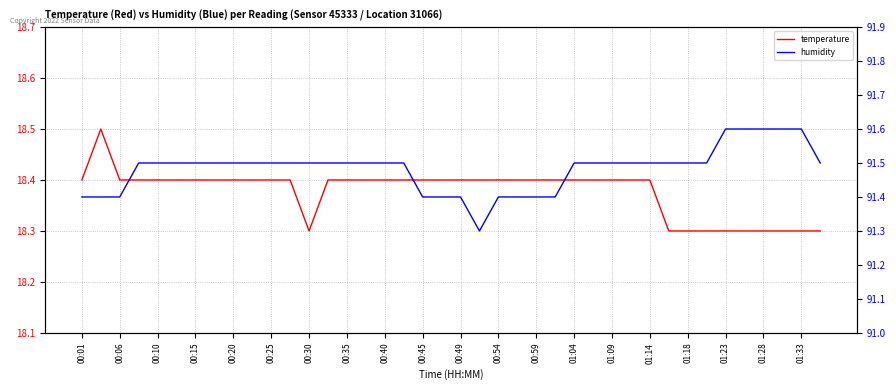

True or false: humidity has more than 1 interior local peaks.

False